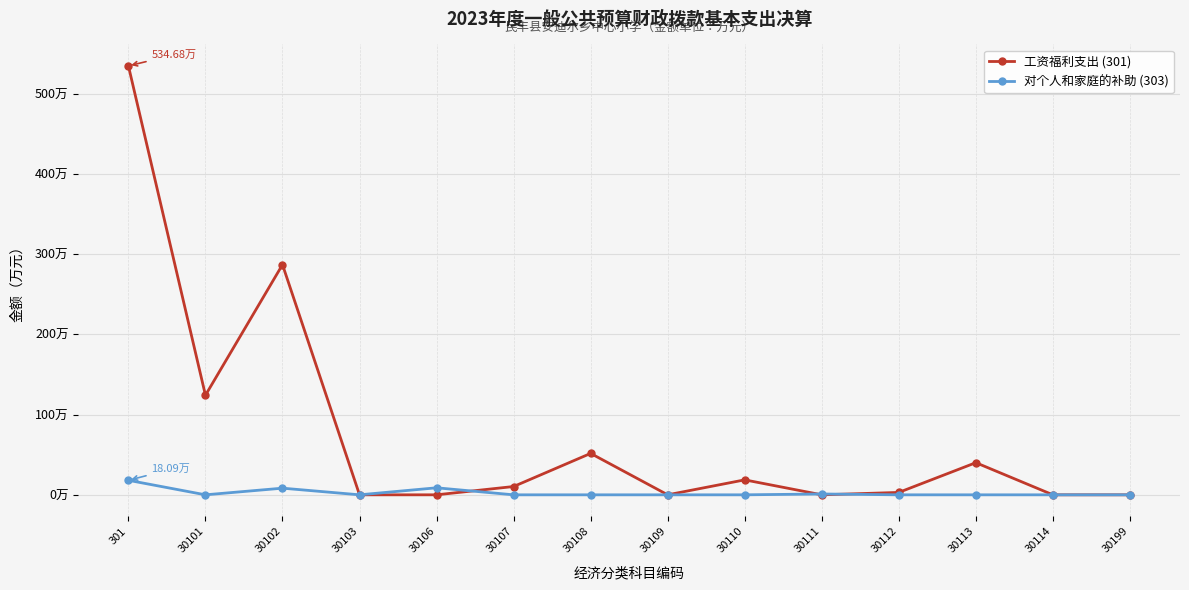

Which series has the largest total across all categories?

工资福利支出 (301)